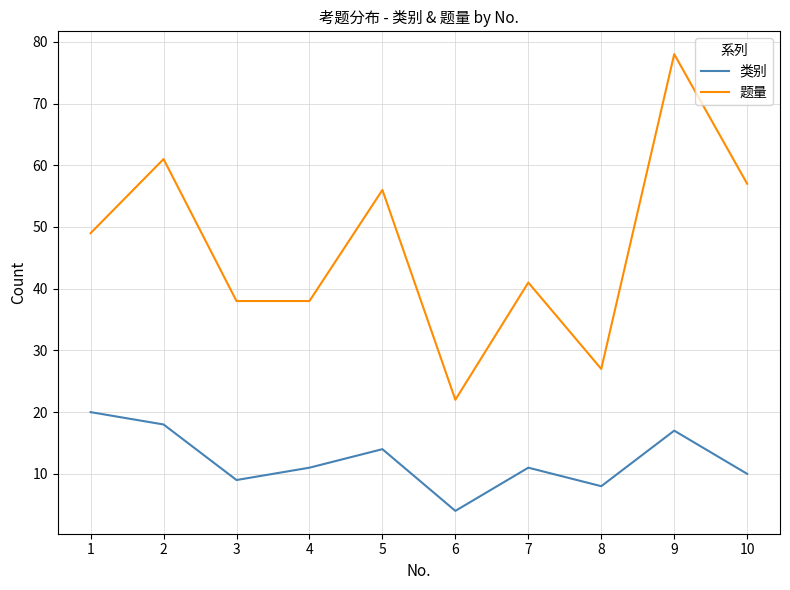

Reading right to left, extract all data points from this chart.

类别: 10=10	9=17	8=8	7=11	6=4	5=14	4=11	3=9	2=18	1=20
题量: 10=57	9=78	8=27	7=41	6=22	5=56	4=38	3=38	2=61	1=49